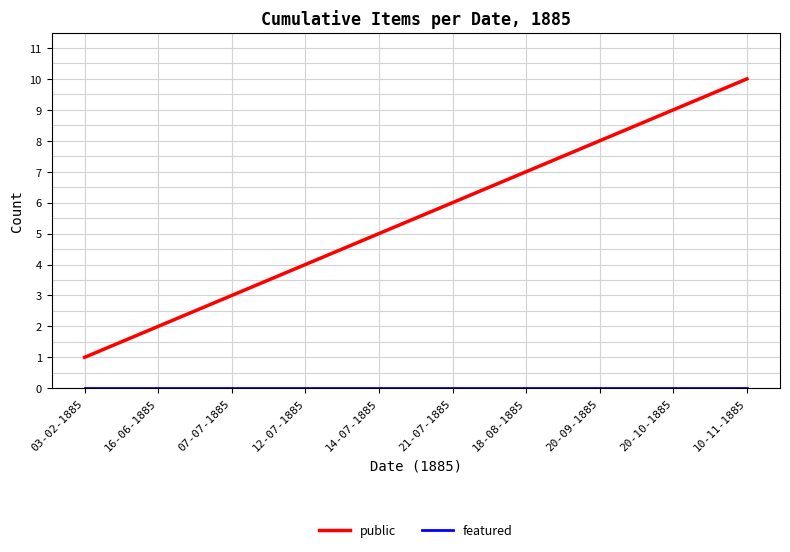

Which category has the highest value across all series?

10-11-1885